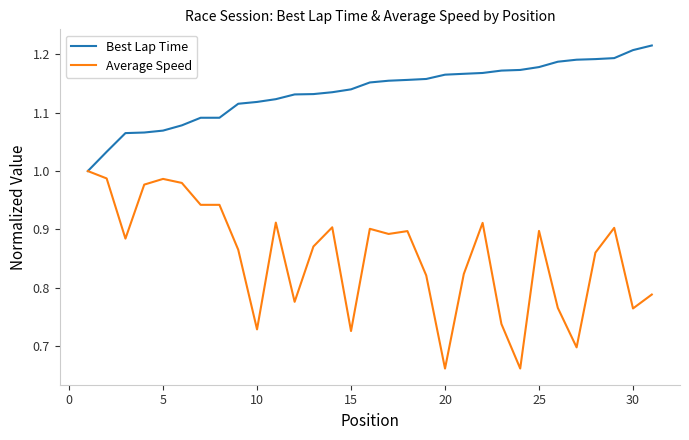

Rank the series by their average value, from highest to lowest.

Best Lap Time, Average Speed